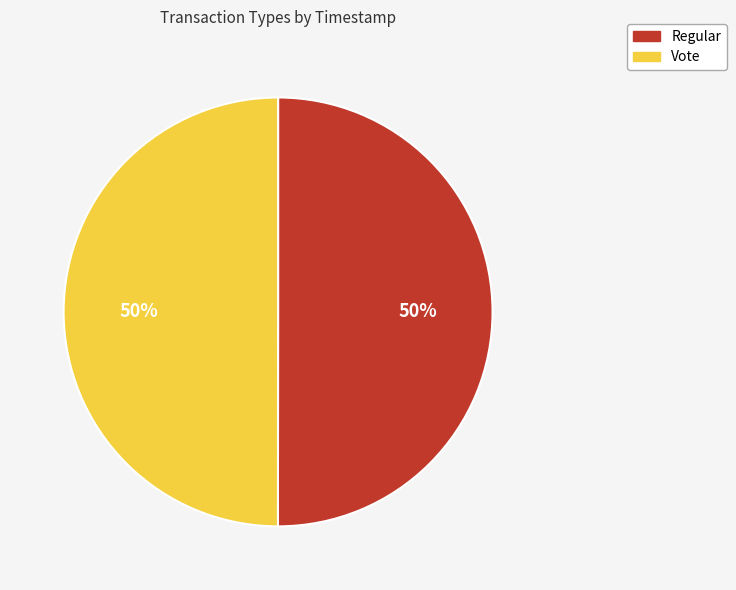

To the nearest percent, what portion does Vote represent?

50%